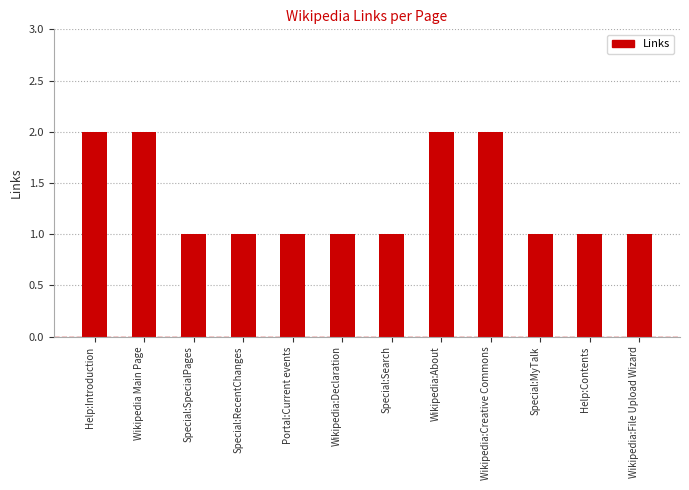

What is the ratio of the value at Wikipedia:File Upload Wizard to the value at Wikipedia:About?

0.5